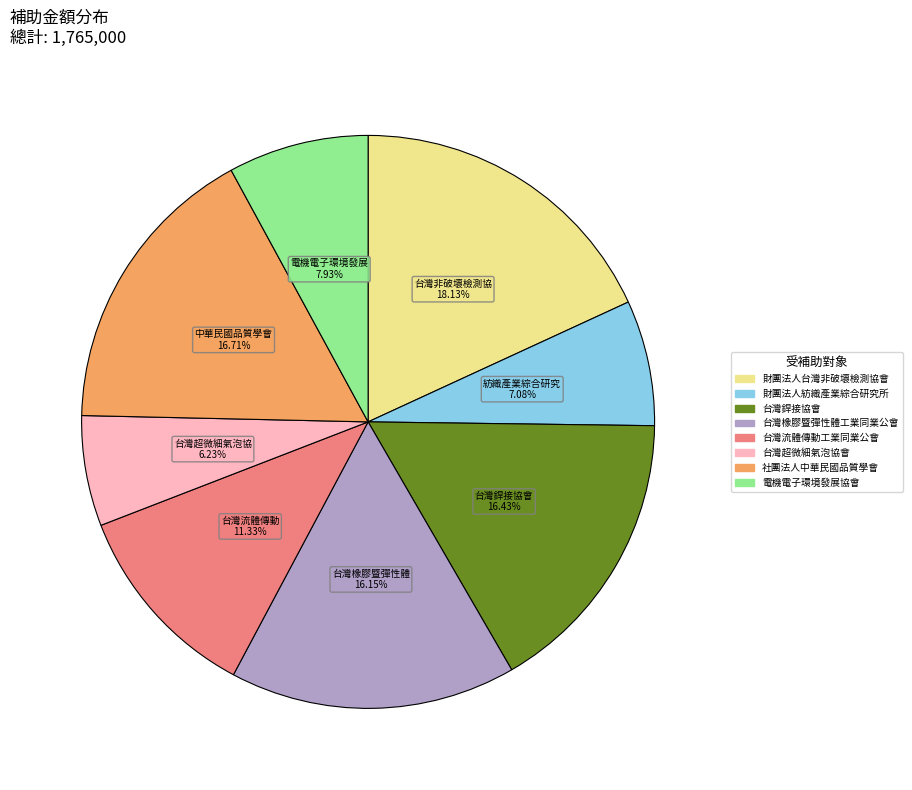

Between 財團法人台灣非破壞檢測協會 and 台灣超微細氣泡協會, which is larger?

財團法人台灣非破壞檢測協會